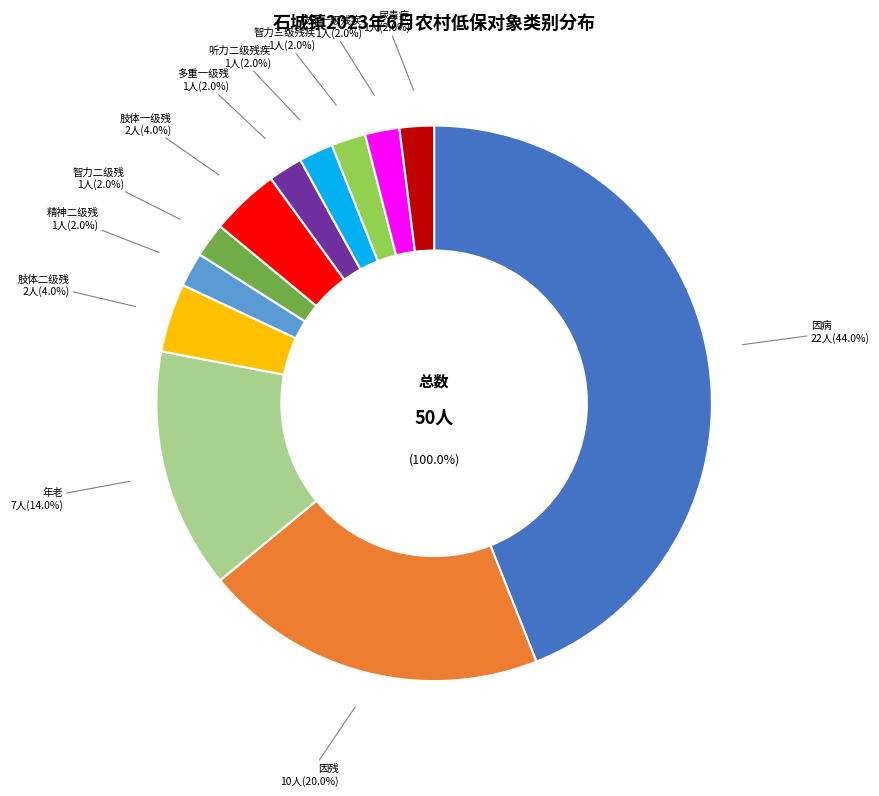

Rank the categories by value from lowest to highest.

精神二级残, 智力二级残, 多重一级残, 听力二级残疾, 智力三级残疾, 肢体一级残疾, 尿毒症, 肢体二级残, 肢体一级残, 年老, 因残, 因病